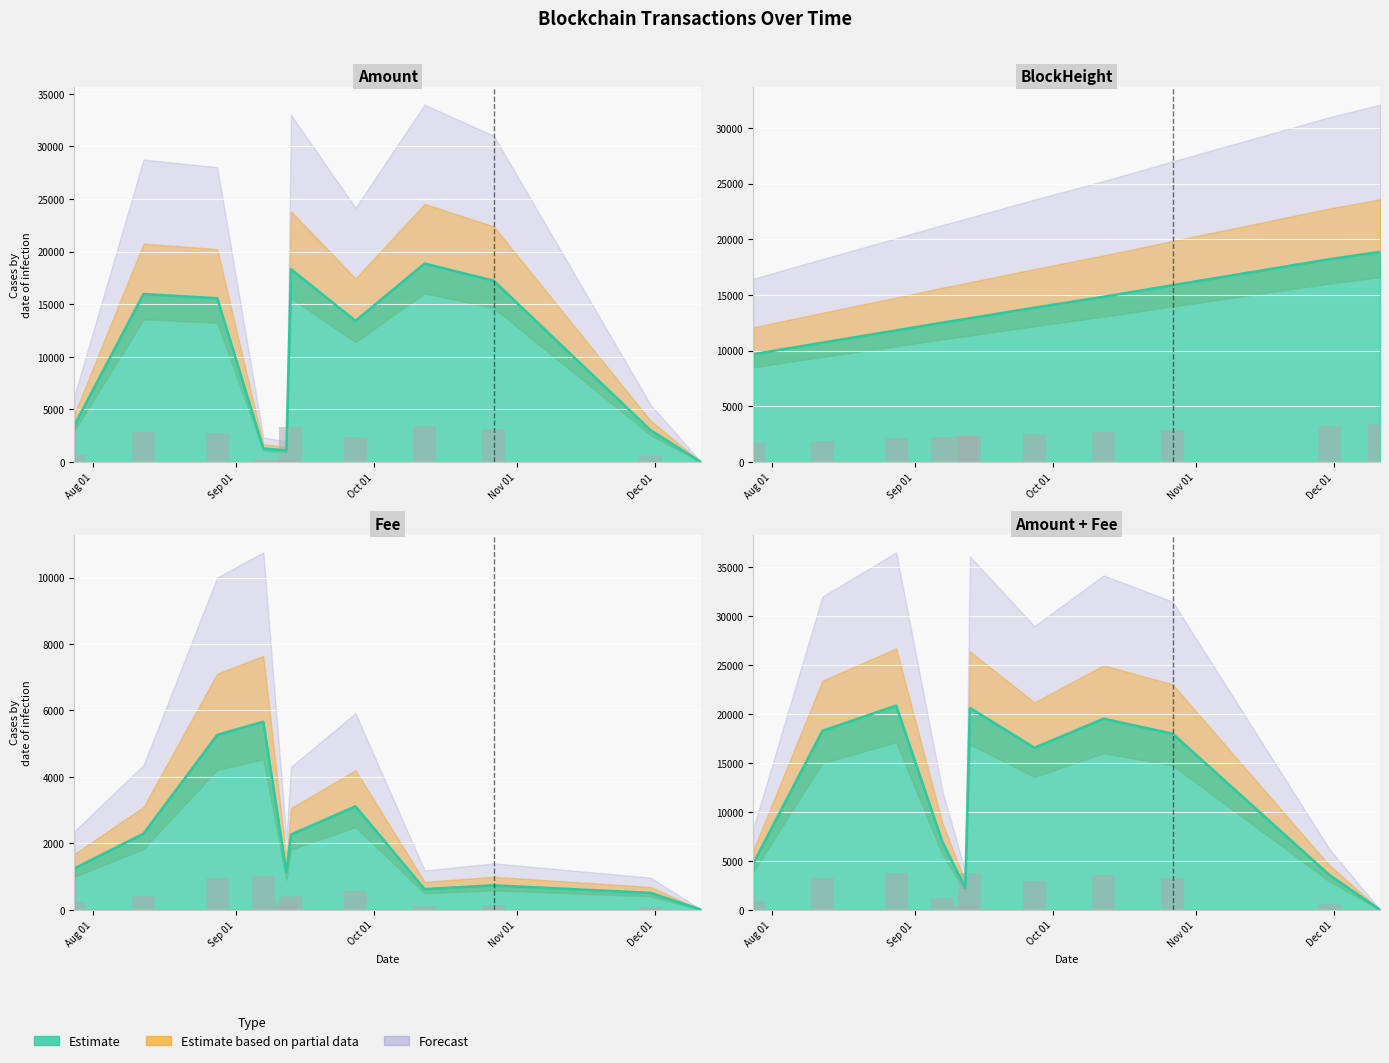

Are the bars grouped side by side (vs. stacked)?

Yes